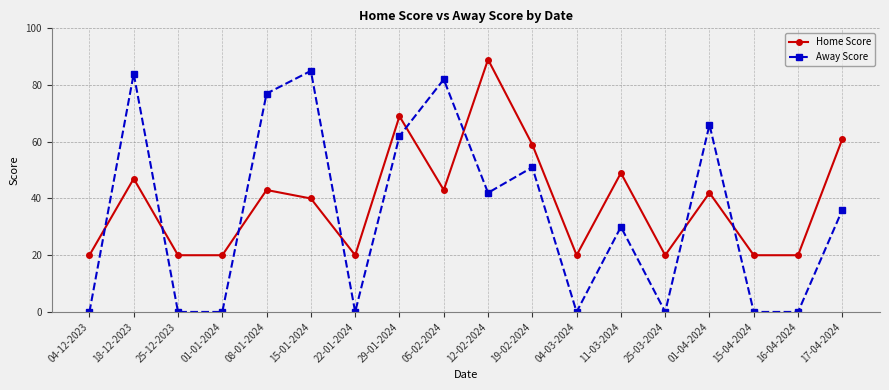

Reading left to right, list all the values displayed in this chart.

Home Score: 04-12-2023=20	18-12-2023=47	25-12-2023=20	01-01-2024=20	08-01-2024=43	15-01-2024=40	22-01-2024=20	29-01-2024=69	05-02-2024=43	12-02-2024=89	19-02-2024=59	04-03-2024=20	11-03-2024=49	25-03-2024=20	01-04-2024=42	15-04-2024=20	16-04-2024=20	17-04-2024=61
Away Score: 04-12-2023=0	18-12-2023=84	25-12-2023=0	01-01-2024=0	08-01-2024=77	15-01-2024=85	22-01-2024=0	29-01-2024=62	05-02-2024=82	12-02-2024=42	19-02-2024=51	04-03-2024=0	11-03-2024=30	25-03-2024=0	01-04-2024=66	15-04-2024=0	16-04-2024=0	17-04-2024=36